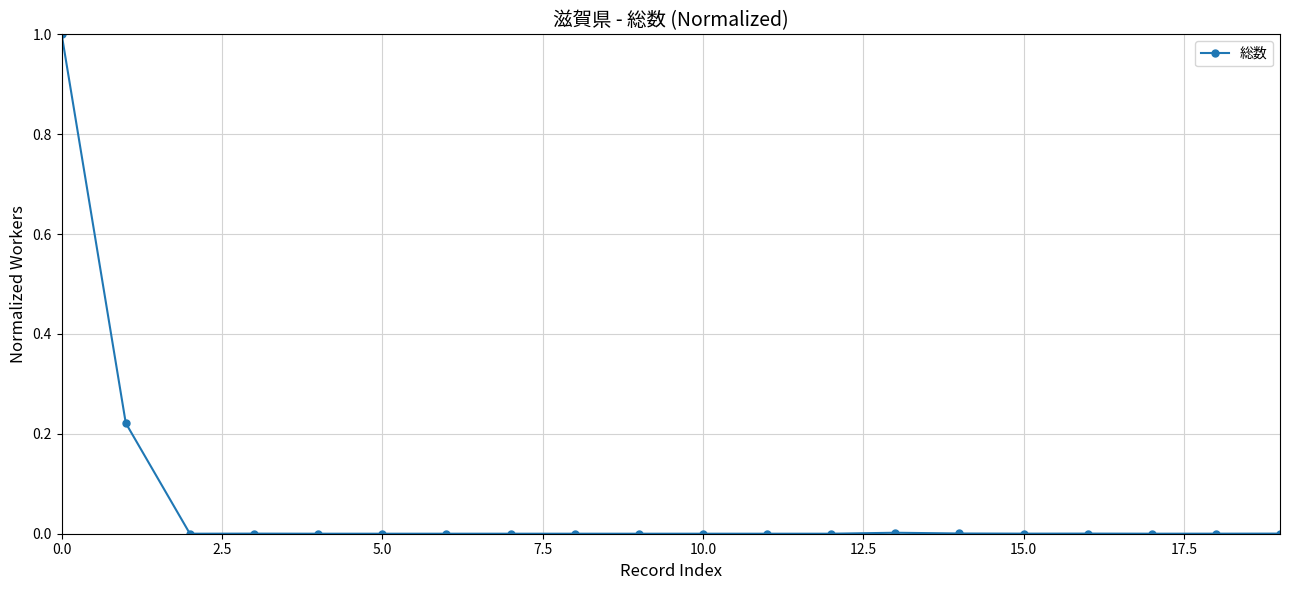

What is the greatest value displayed?

1.0